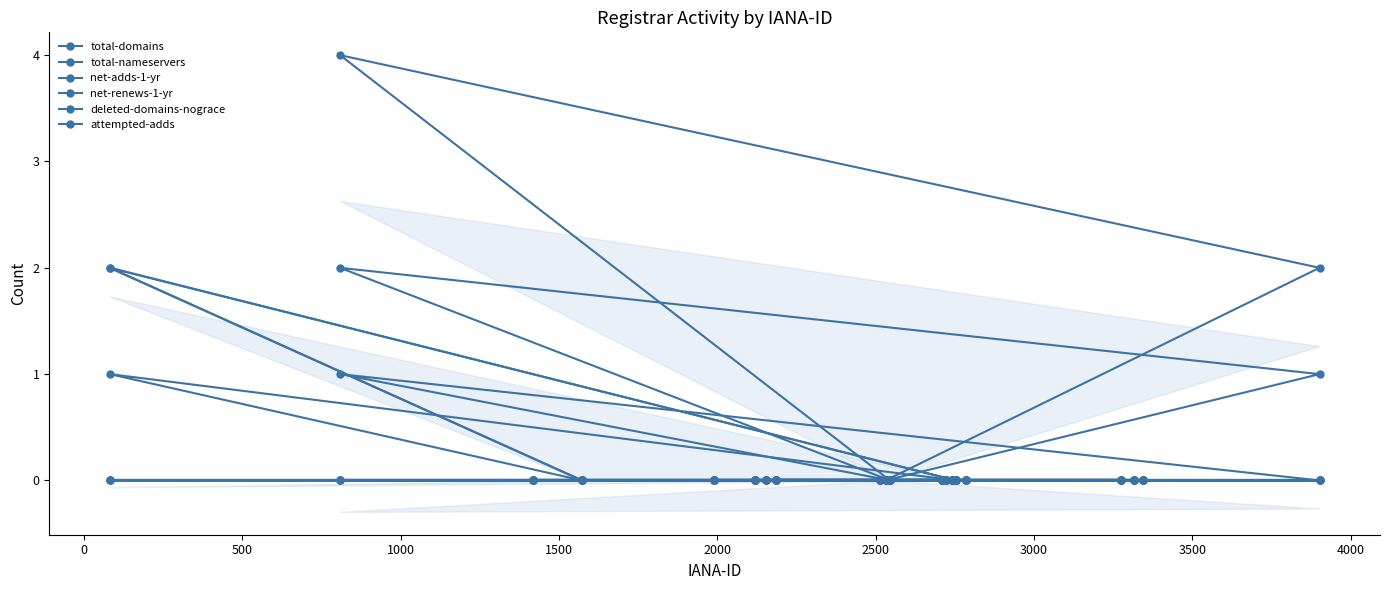

True or false: attempted-adds and total-nameservers intersect in this chart.

False